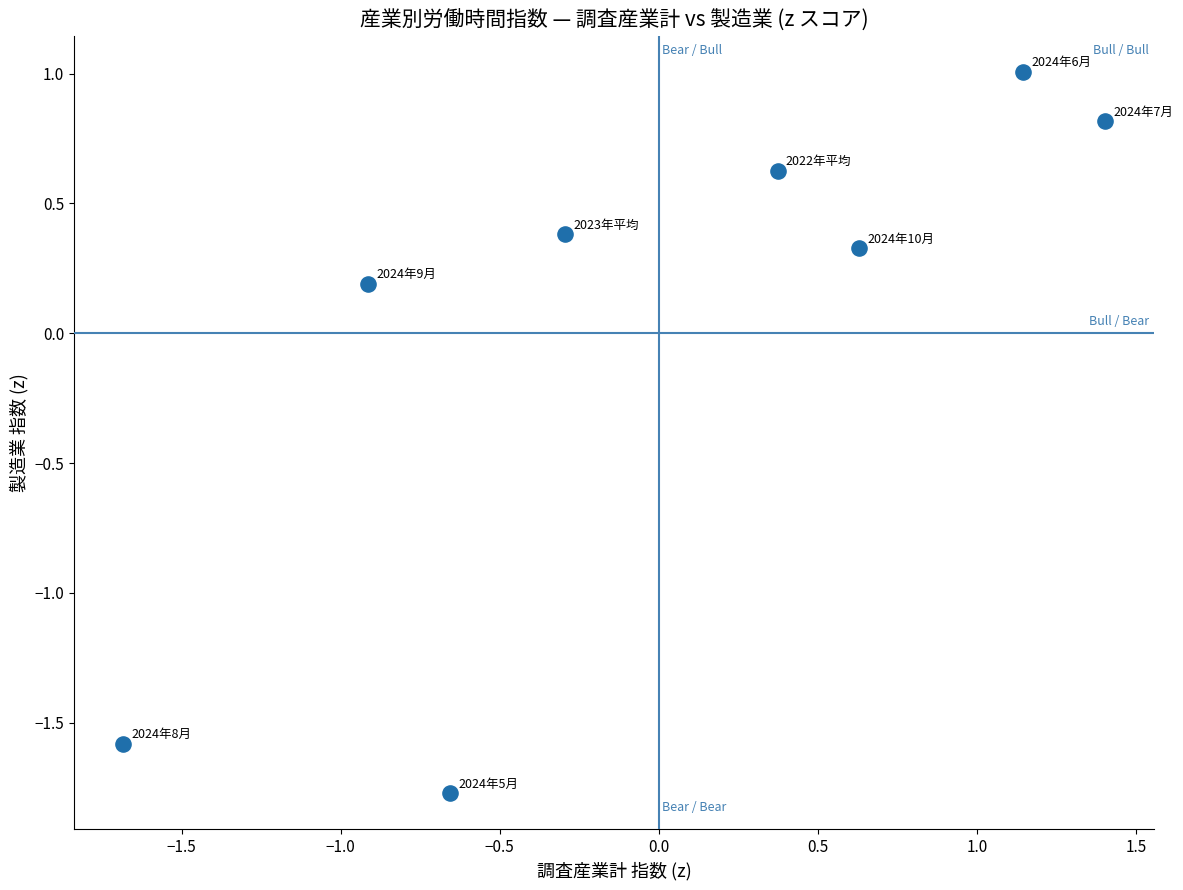

What is the range of Y values (max minus min)?

2.8